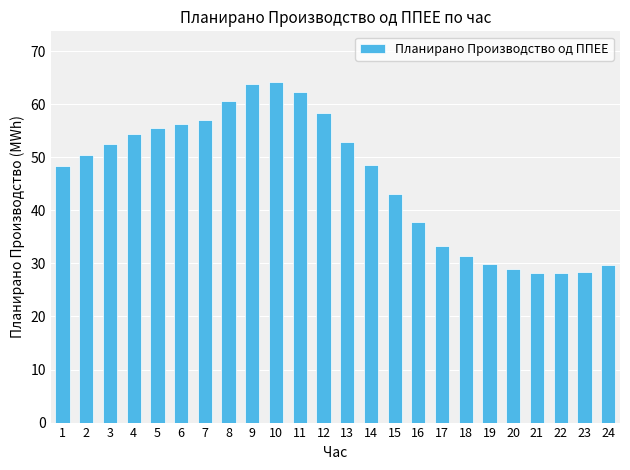

Is it true that the value at 23 is 49.8?

False